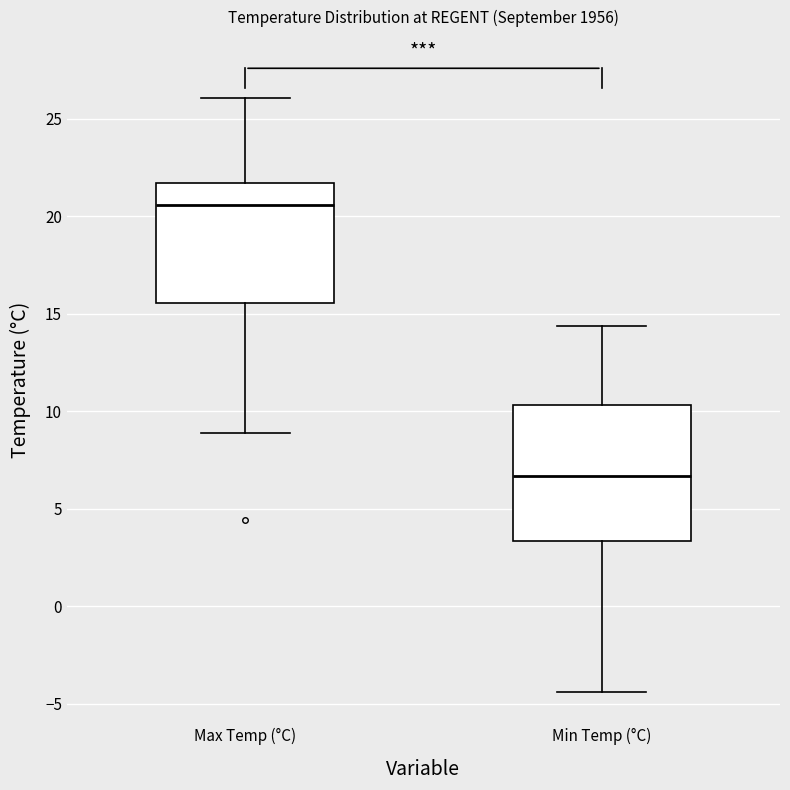

Reading left to right, transcribe this box plot: for each box, give where its median line is, the range the box spans, and where its two whiskers end, as read against the y-axis. The values are not printed on the chart, so give them approximately, as read against the axis.

Max Temp (°C): median 20.5, box 15.5 to 21.5, whiskers 9.0 to 26.0
Min Temp (°C): median 6.5, box 3.5 to 10.5, whiskers -4.5 to 14.5